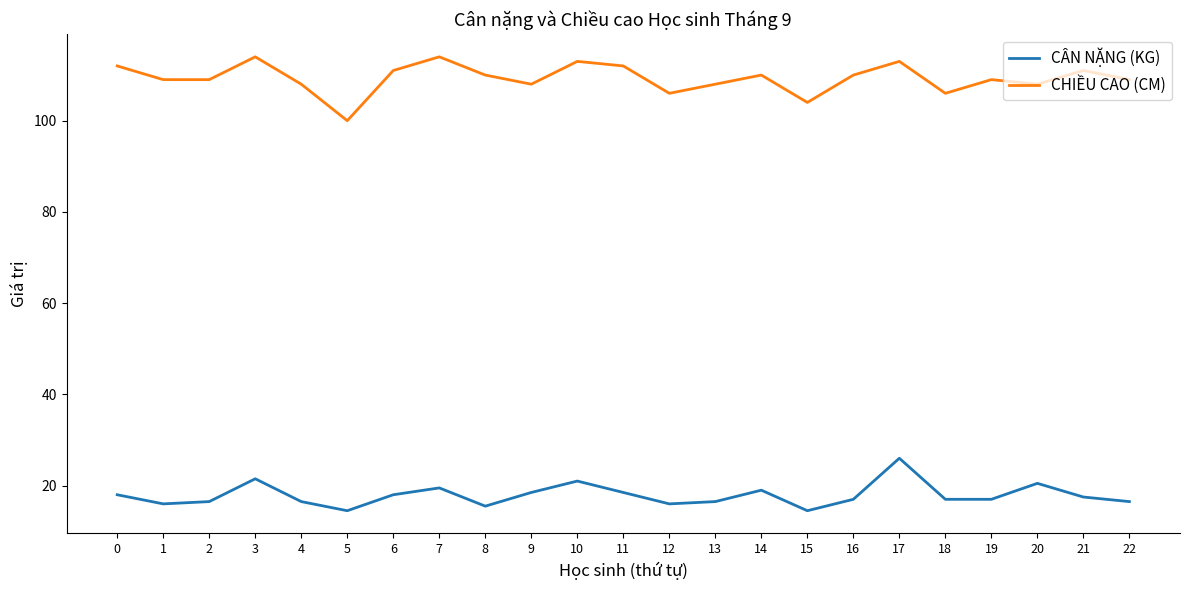

True or false: CÂN NẶNG (KG) has a value of 19.0 at 14.

True